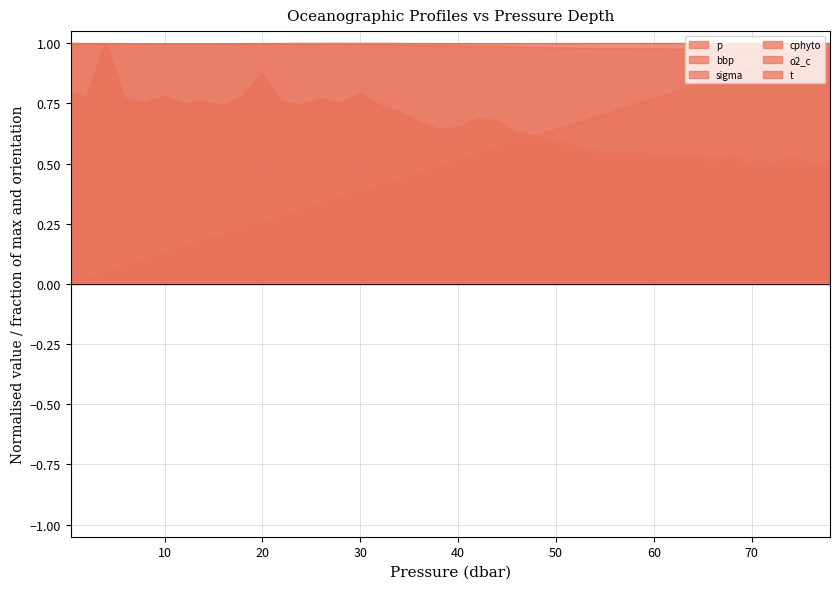

What are all the series names shown in the legend?

p, bbp, sigma, cphyto, o2_c, t